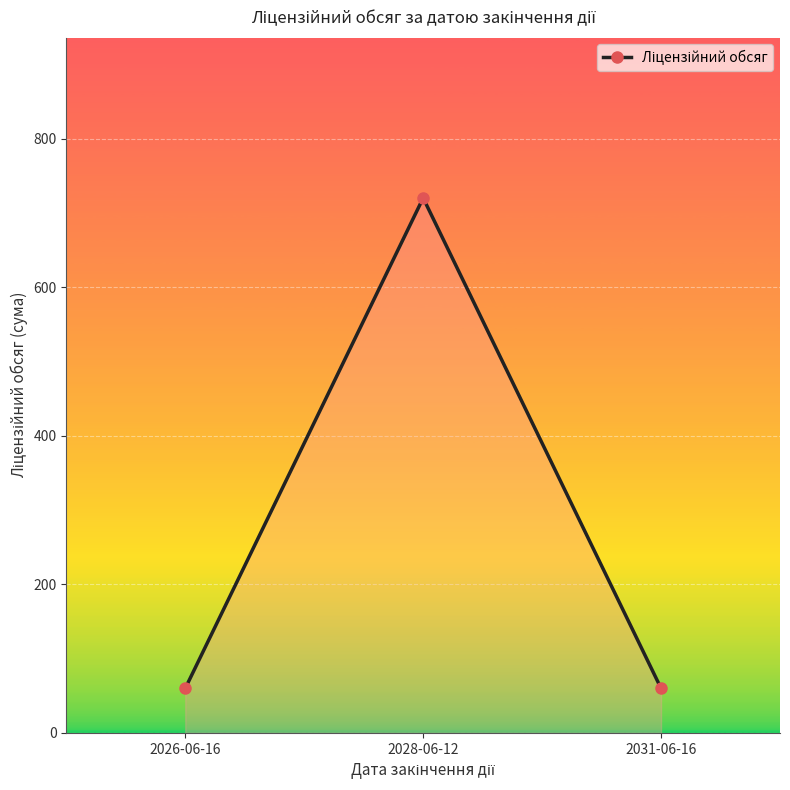

Which category has the highest value across all series?

2028-06-12